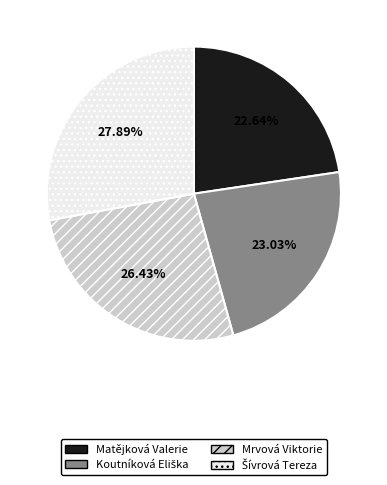

Which has a higher value, Matějková Valerie or Mrvová Viktorie?

Mrvová Viktorie